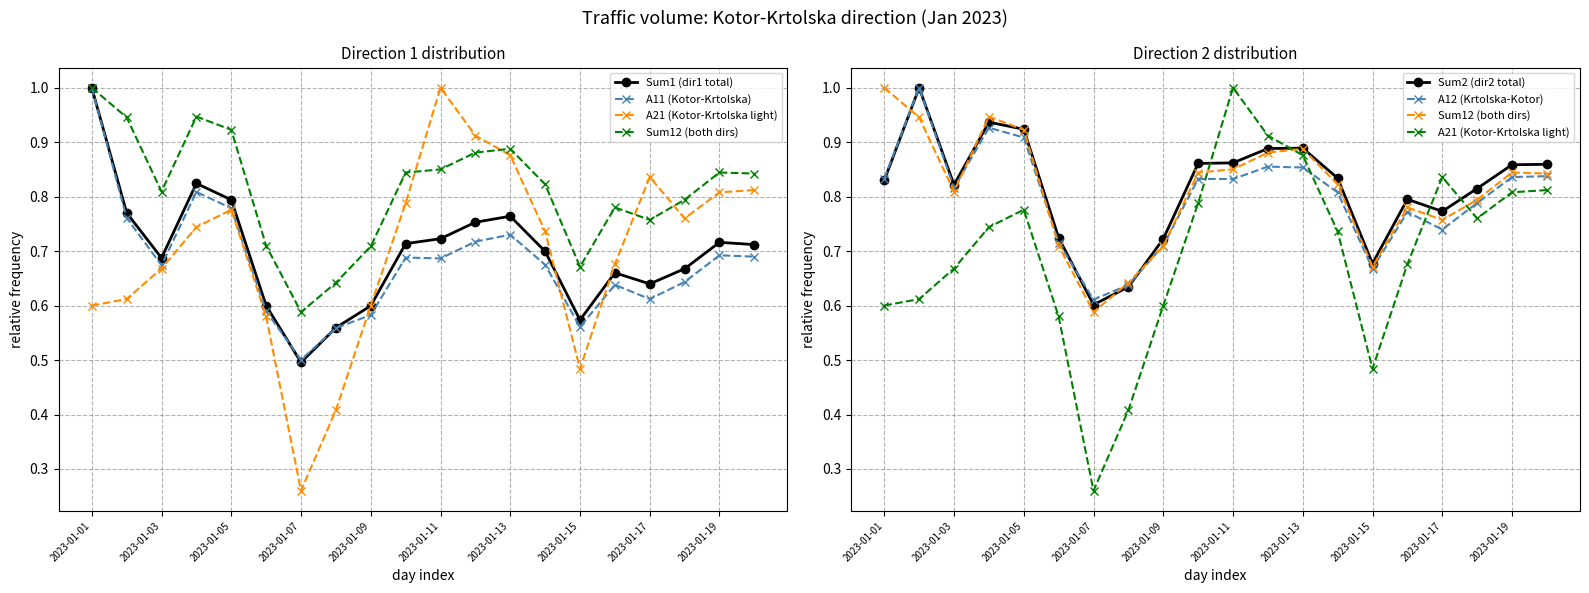

How many series are shown in this chart?

6